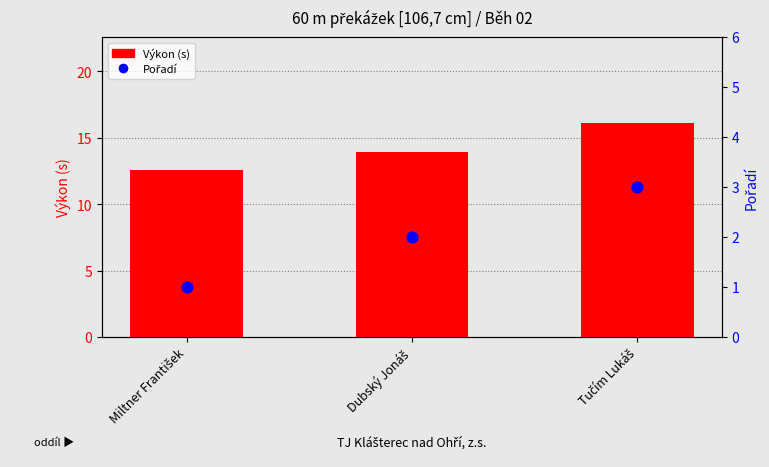

At which category is the sum across all series the highest?

Tučím Lukáš